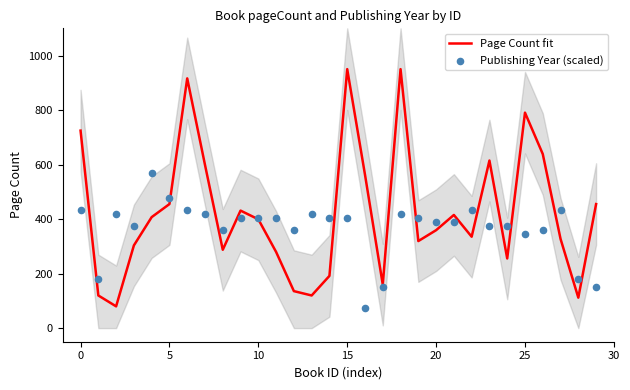

Which series has the widest spread of Y values?

Page Count fit